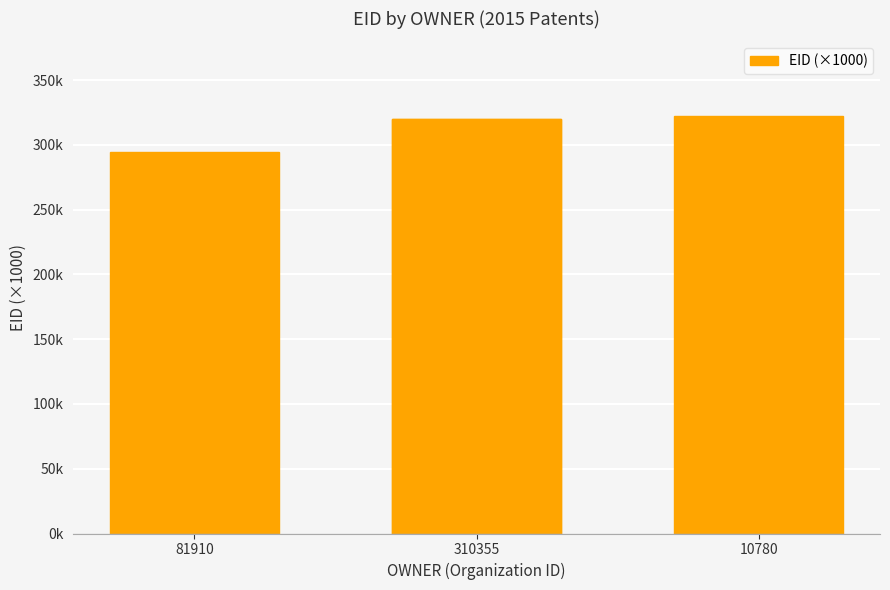

Are the bars grouped side by side (vs. stacked)?

No